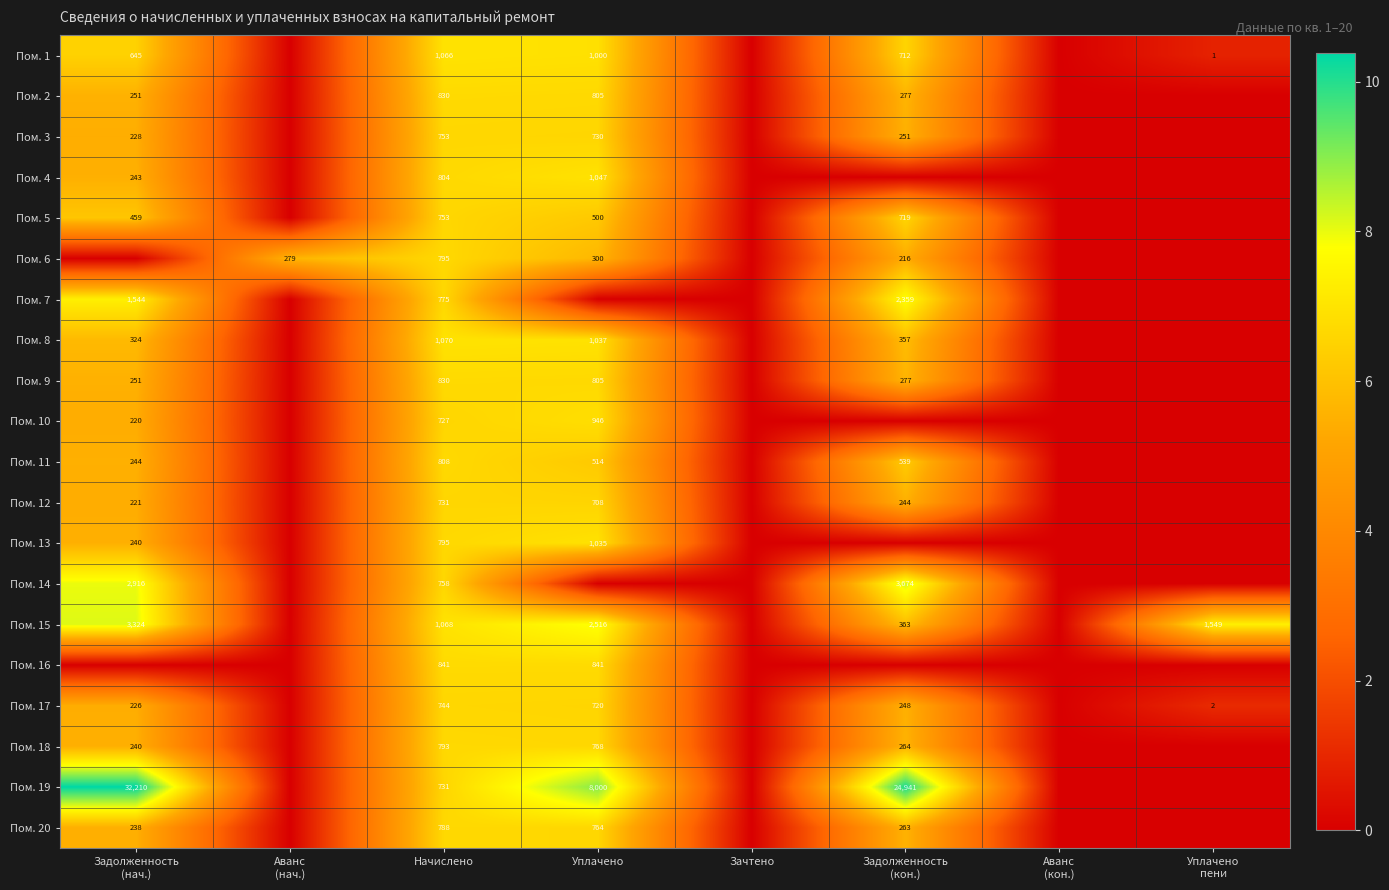

True or false: Пом. 8 has a value of 1037 at Уплачено.

True